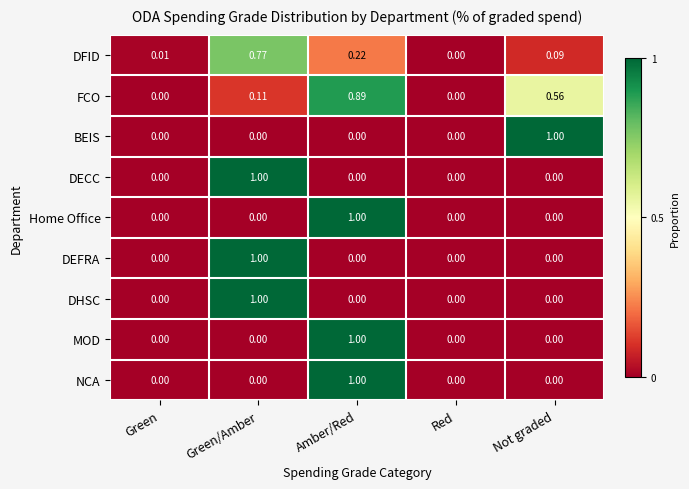

At which category is the sum across all series the highest?

Amber/Red